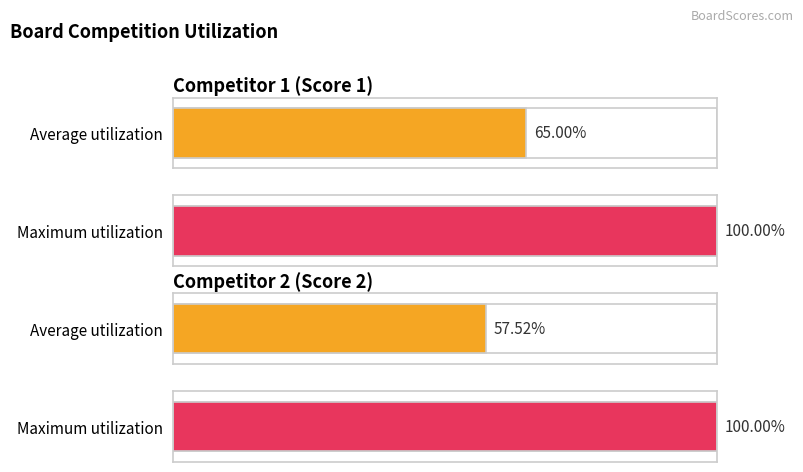

Are the bars grouped side by side (vs. stacked)?

Yes